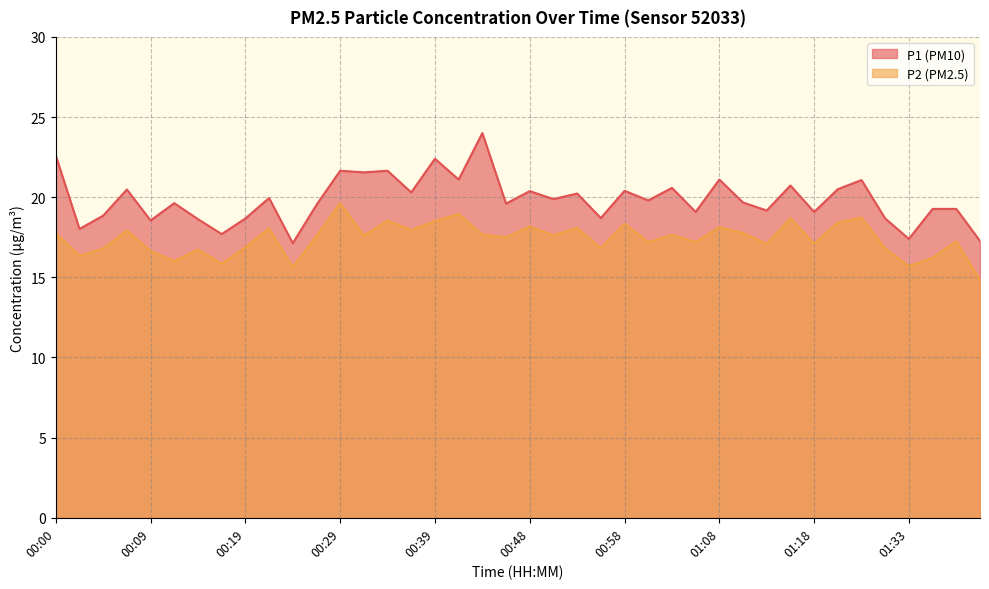

Does the chart display data point markers on the line(s)?

No